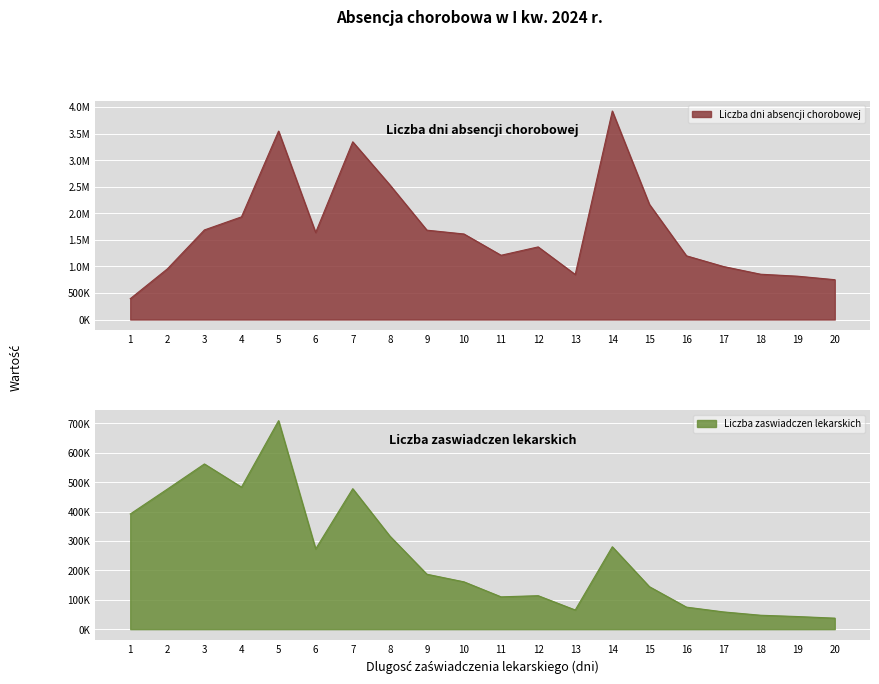

Rank the series by their maximum value, from lowest to highest.

Liczba zaswiadczen lekarskich, Liczba dni absencji chorobowej